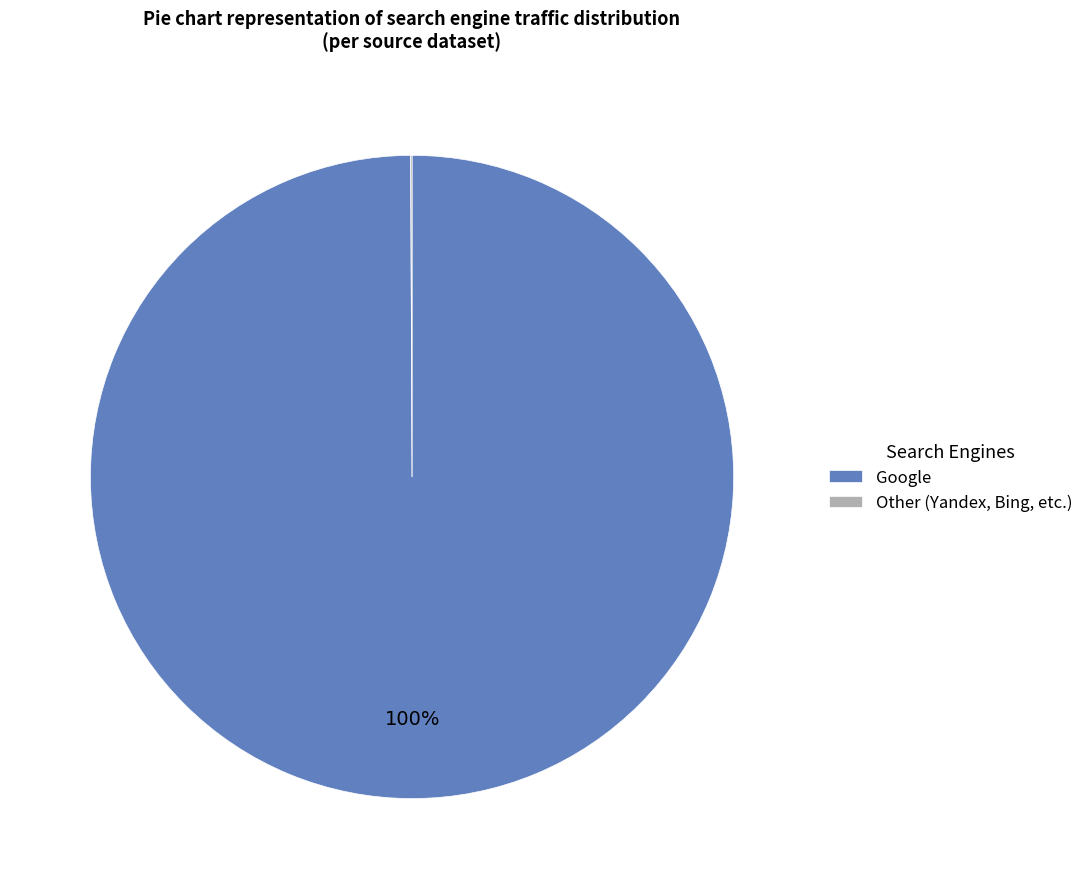

True or false: Google accounts for 100% of the total.

True